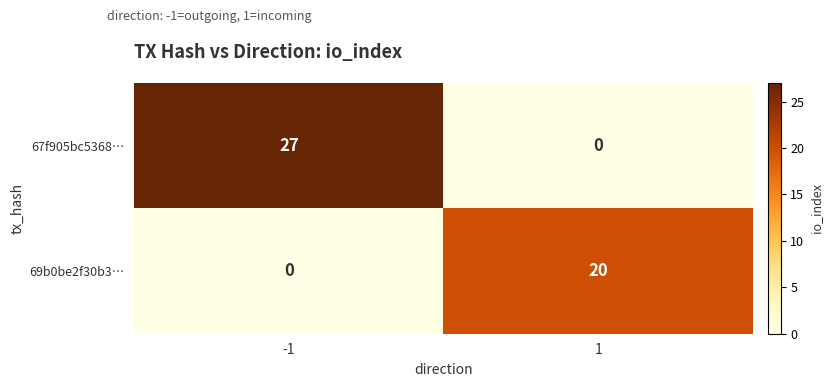

Count the number of categories in the chart.

2